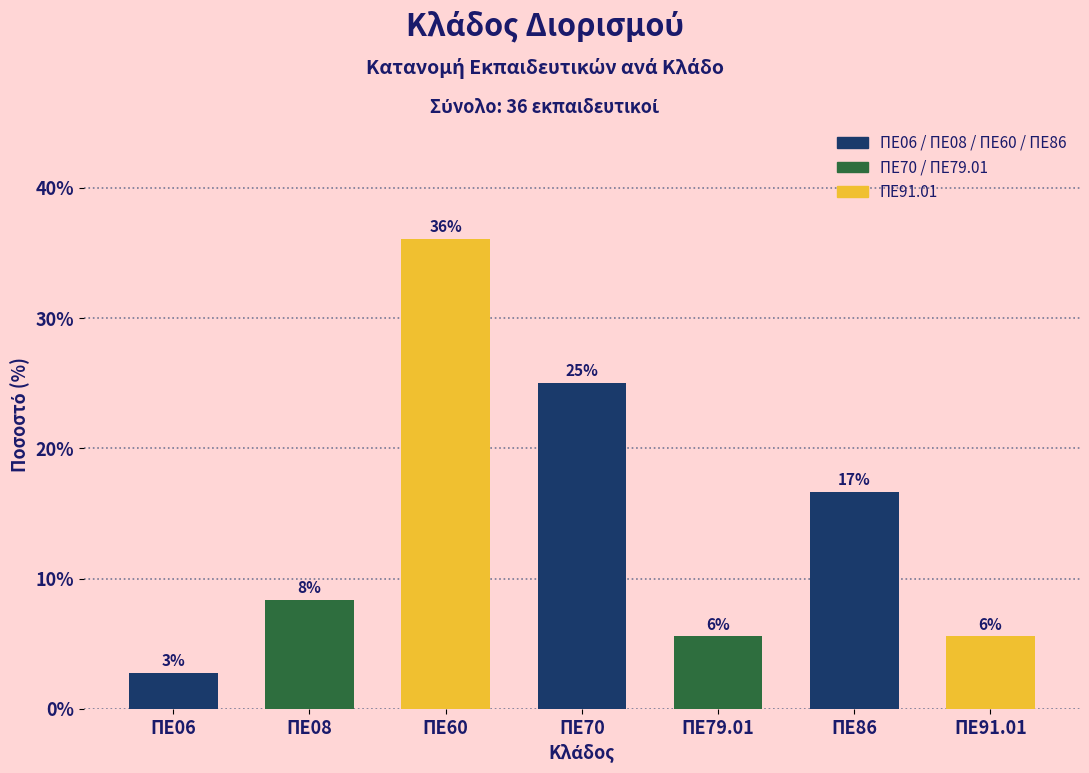

Are the bars horizontal?

No